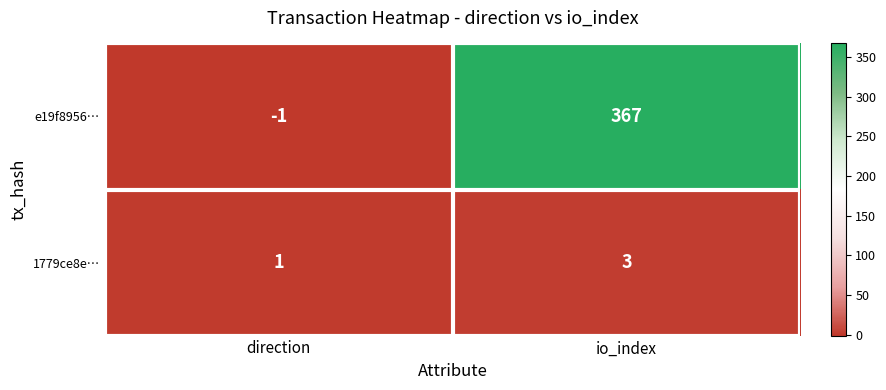

List the series in order of their peak value, lowest first.

1779ce8e…, e19f8956…